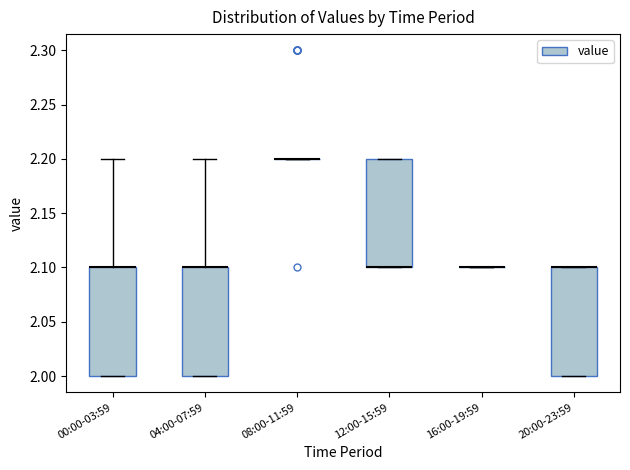

Where does the upper whisker of the box for 00:00-03:59 end on the y-axis? The values are not printed on the chart, so give them approximately, as read against the axis.

2.2